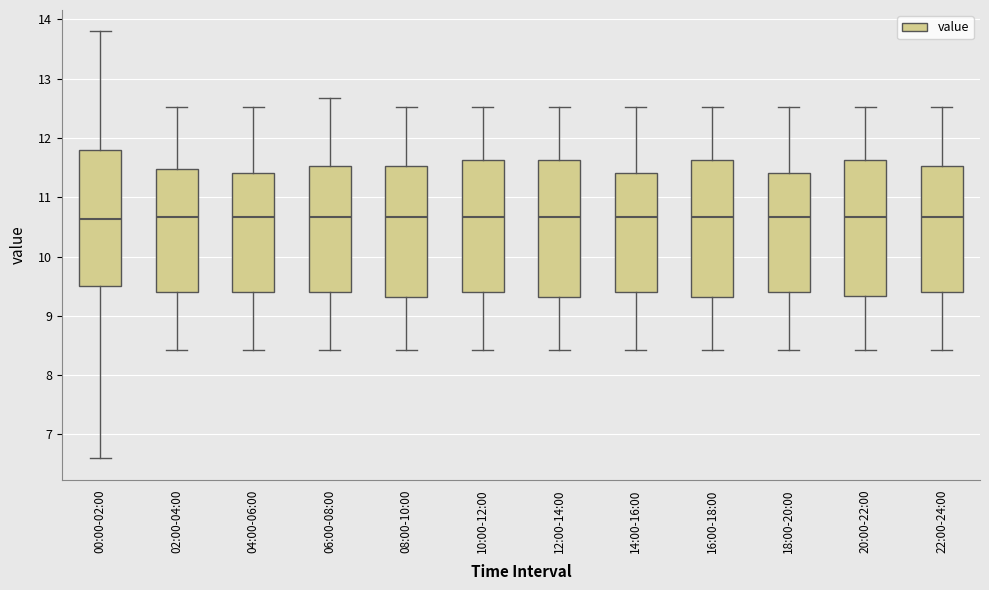

Reading left to right, transcribe this box plot: for each box, give where its median line is, the range the box spans, and where its two whiskers end, as read against the y-axis. The values are not printed on the chart, so give them approximately, as read against the axis.

00:00-02:00: median 10.6, box 9.5 to 11.8, whiskers 6.6 to 13.8
02:00-04:00: median 10.7, box 9.4 to 11.5, whiskers 8.4 to 12.5
04:00-06:00: median 10.7, box 9.4 to 11.4, whiskers 8.4 to 12.5
06:00-08:00: median 10.7, box 9.4 to 11.5, whiskers 8.4 to 12.7
08:00-10:00: median 10.7, box 9.3 to 11.5, whiskers 8.4 to 12.5
10:00-12:00: median 10.7, box 9.4 to 11.6, whiskers 8.4 to 12.5
12:00-14:00: median 10.7, box 9.3 to 11.6, whiskers 8.4 to 12.5
14:00-16:00: median 10.7, box 9.4 to 11.4, whiskers 8.4 to 12.5
16:00-18:00: median 10.7, box 9.3 to 11.6, whiskers 8.4 to 12.5
18:00-20:00: median 10.7, box 9.4 to 11.4, whiskers 8.4 to 12.5
20:00-22:00: median 10.7, box 9.3 to 11.6, whiskers 8.4 to 12.5
22:00-24:00: median 10.7, box 9.4 to 11.5, whiskers 8.4 to 12.5